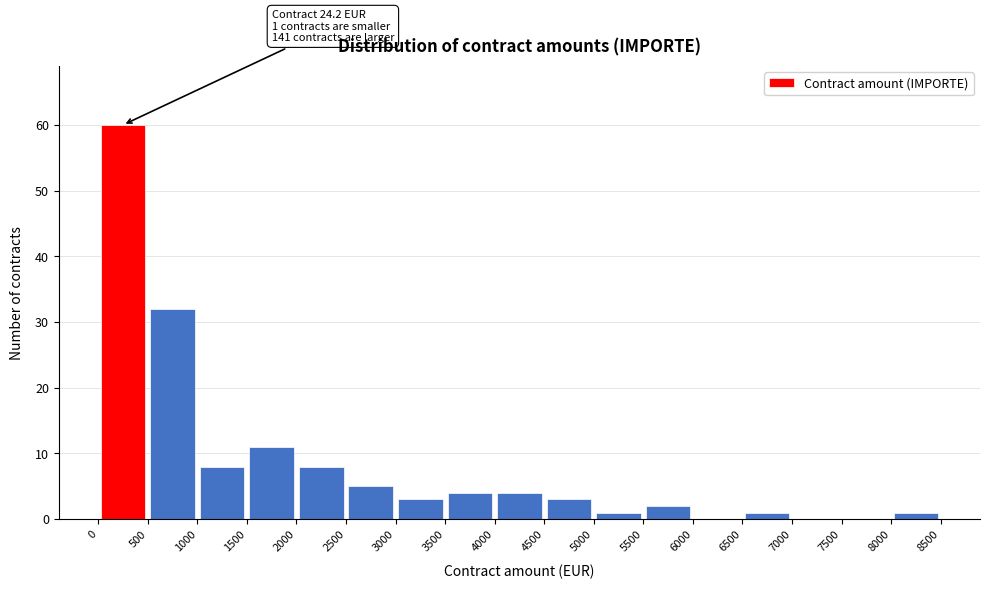

Over which range of the x-axis is the bar tallest?

0 to 500